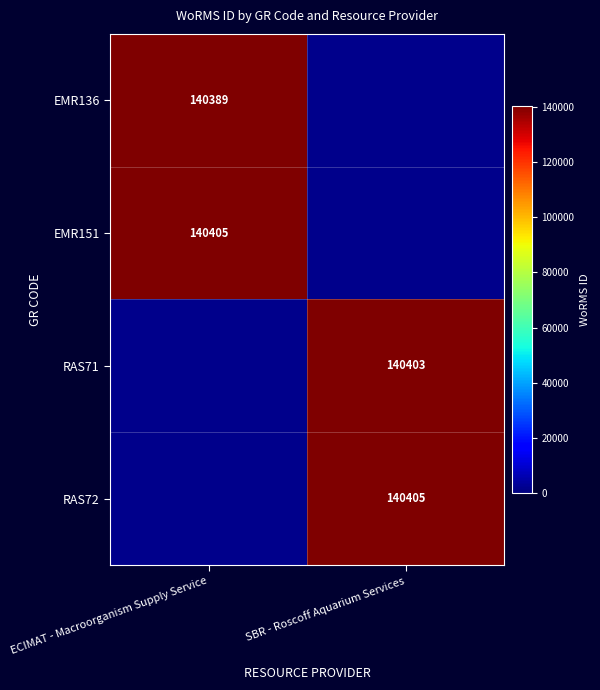

Is the value of EMR151 at ECIMAT - Macroorganism Supply Service greater than the value of EMR136 at ECIMAT - Macroorganism Supply Service?

Yes